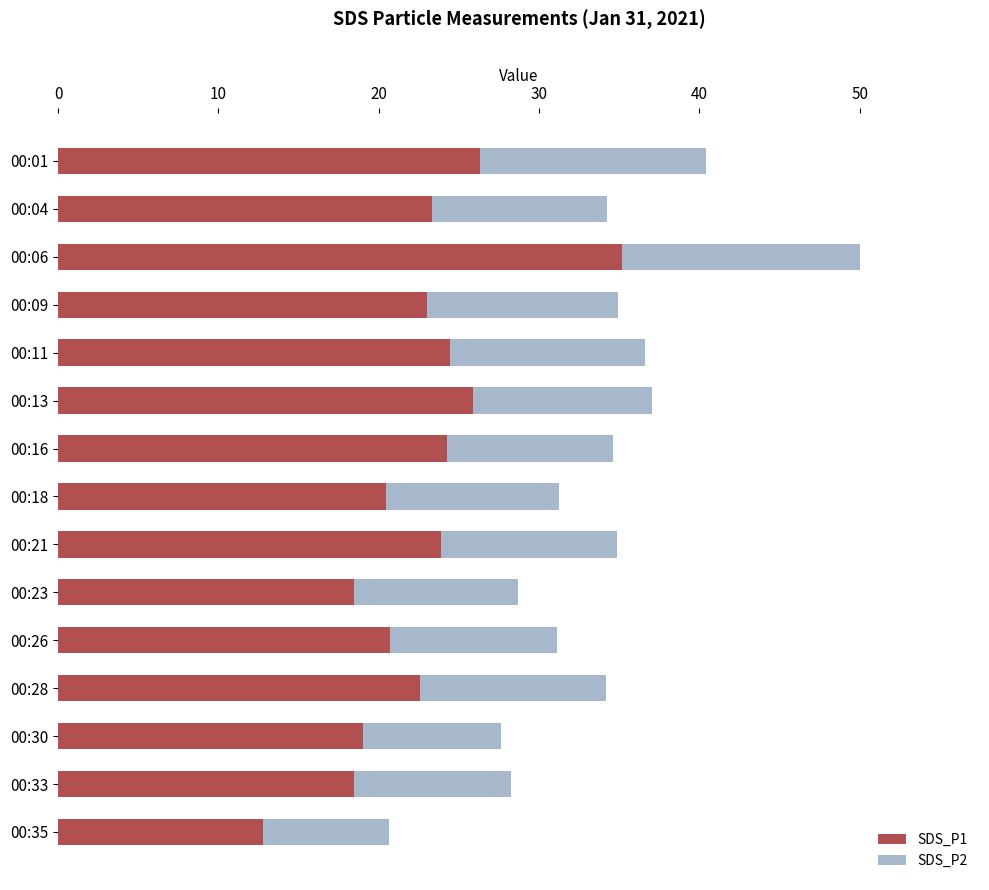

The value of SDS_P1 at 00:06 is 35.2. True or false?

True